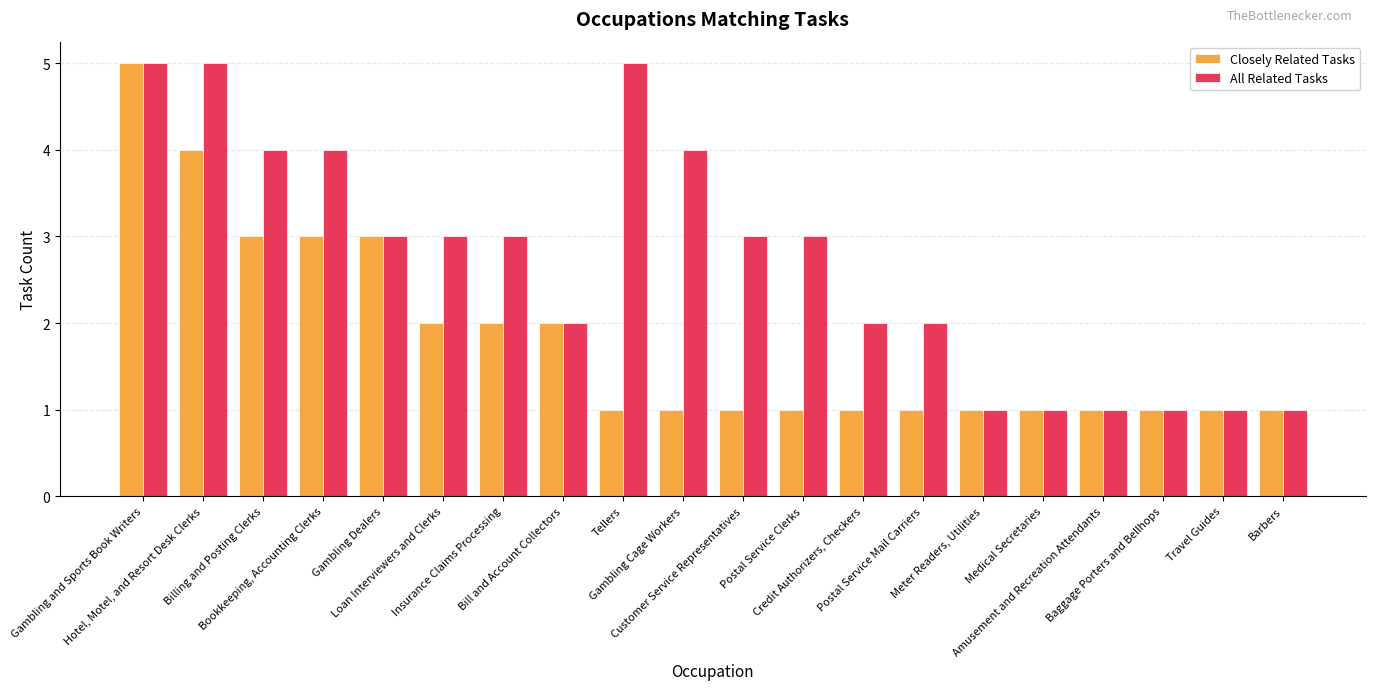

How many categories are shown in the chart?

20